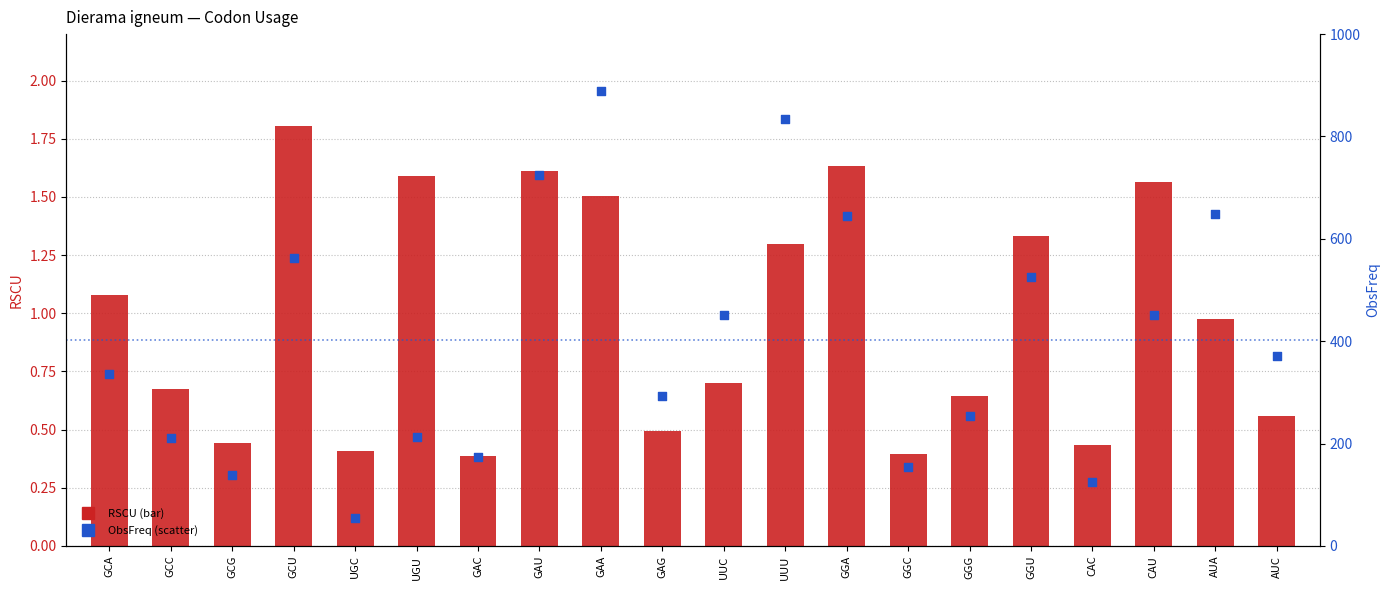

At how many categories does at least one series exceed 515?

7